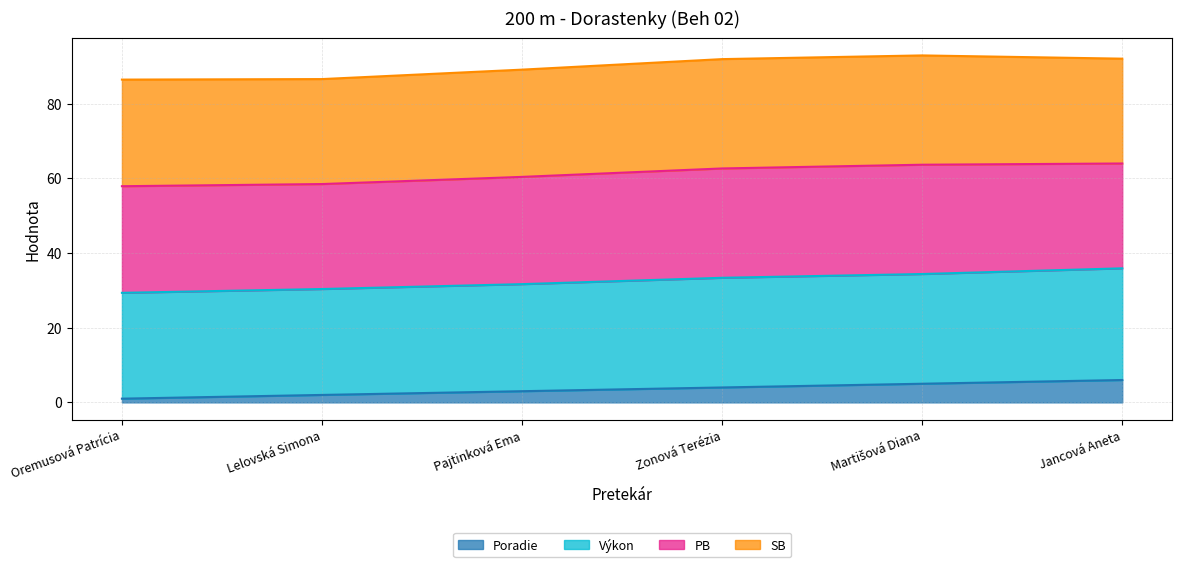

What position from the left is Pajtinková Ema?

3